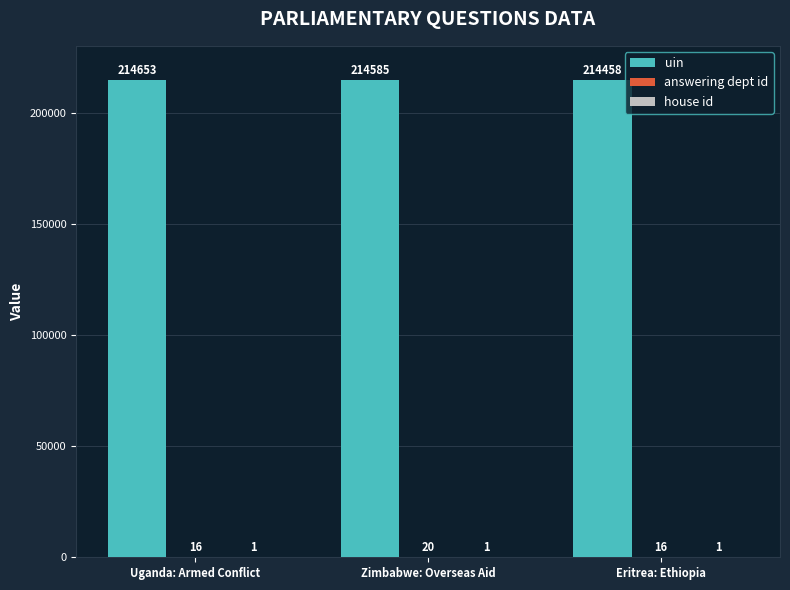

Which label corresponds to the largest value in the chart?

Uganda: Armed Conflict